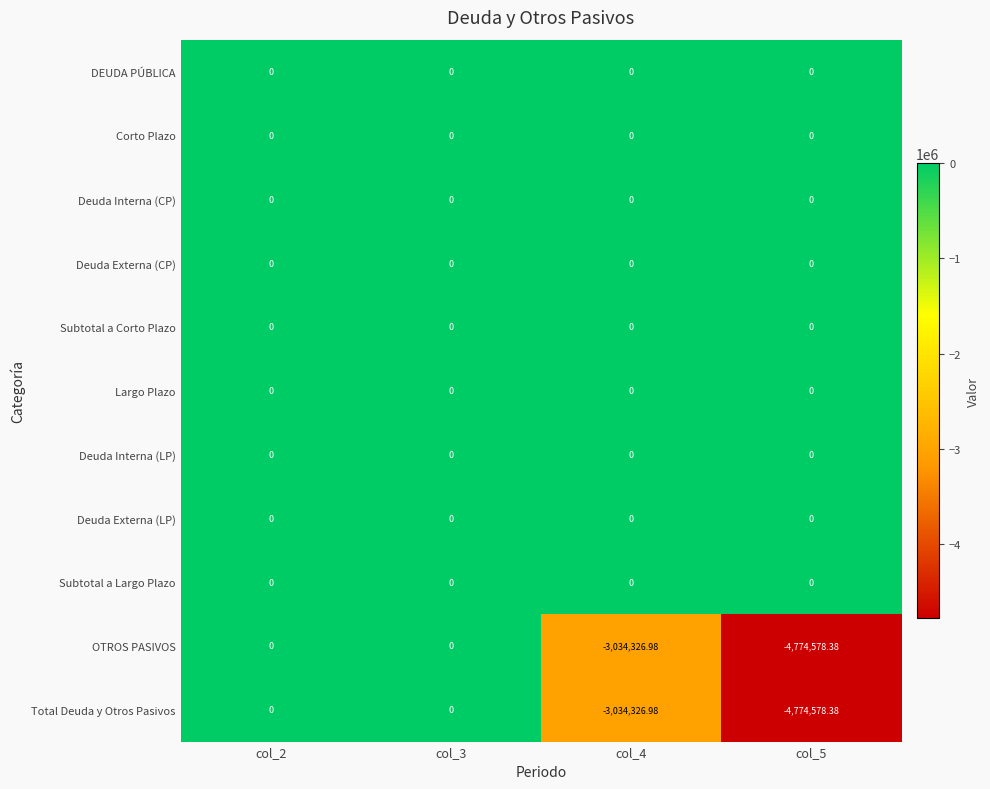

How many data points does each series have?

4